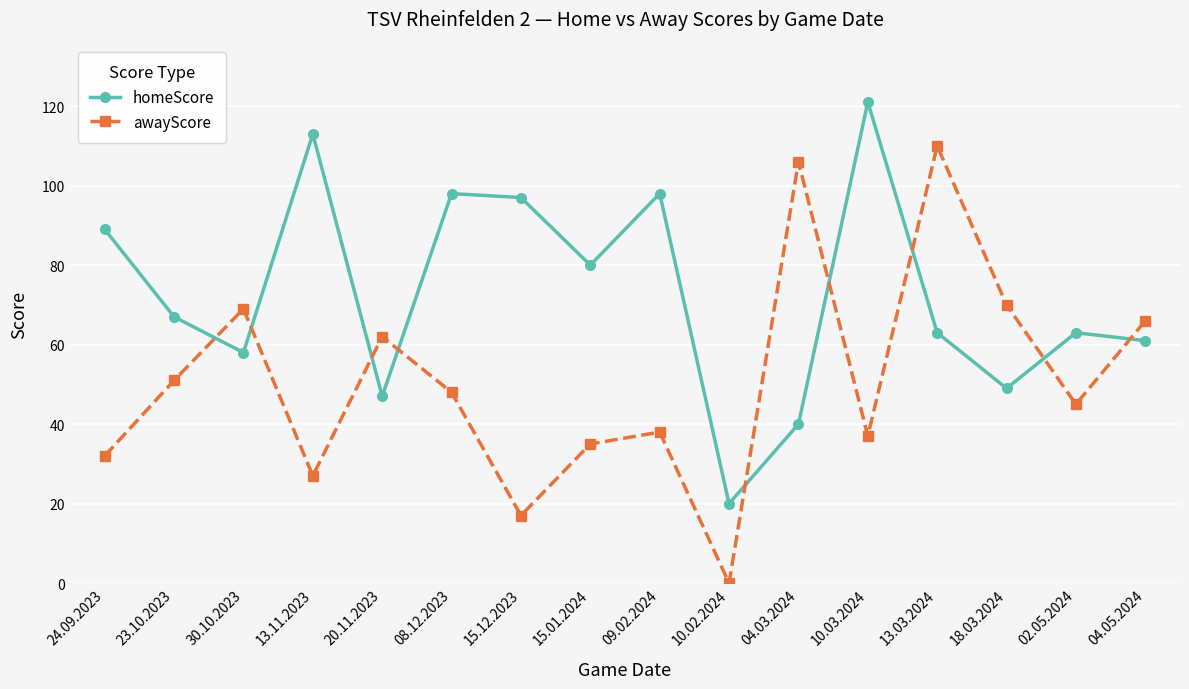

How many intersections are there between awayScore and homeScore?

9